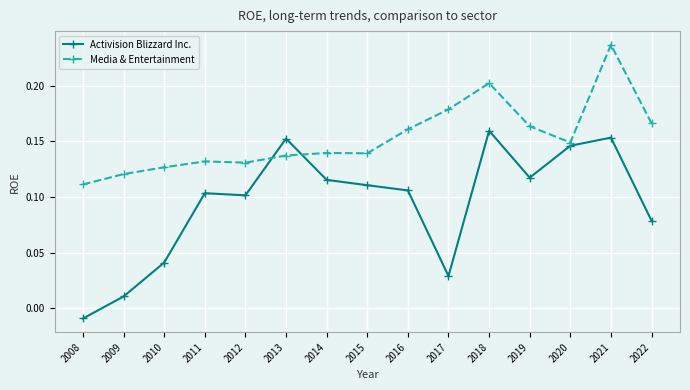

Rank the series at 2014 from highest to lowest value.

Media & Entertainment, Activision Blizzard Inc.